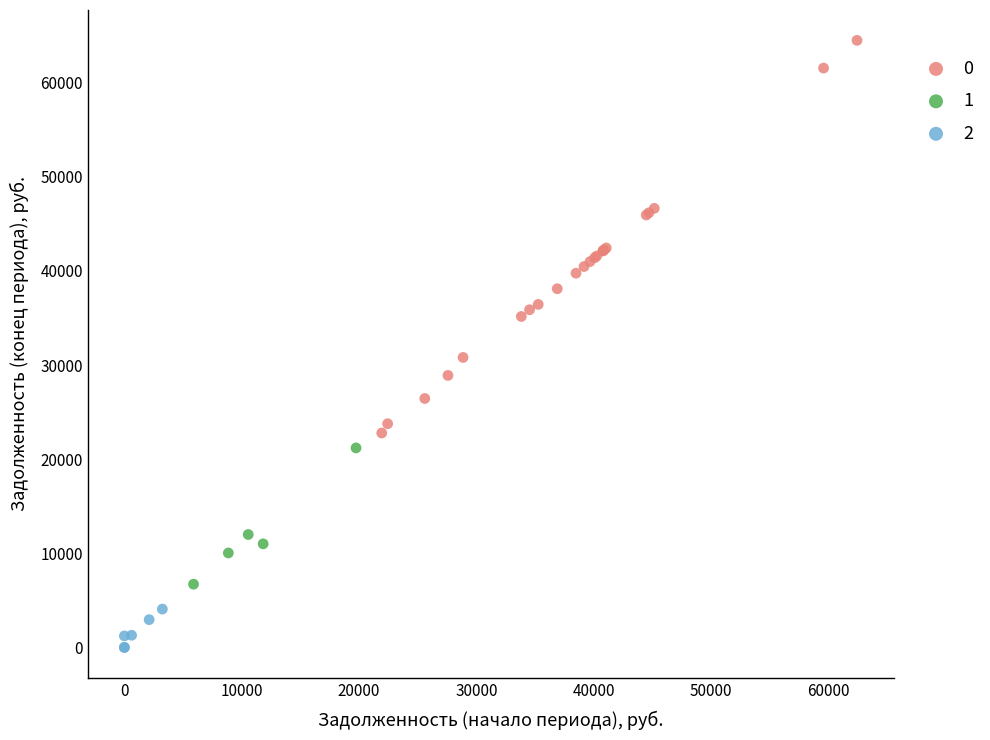

What are all the series names shown in the legend?

0, 1, 2